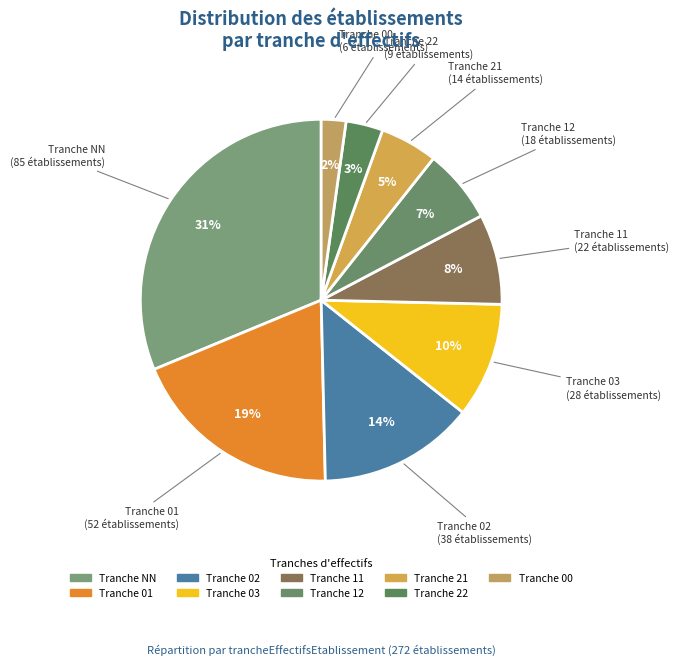

Count the number of slices in the pie.

9